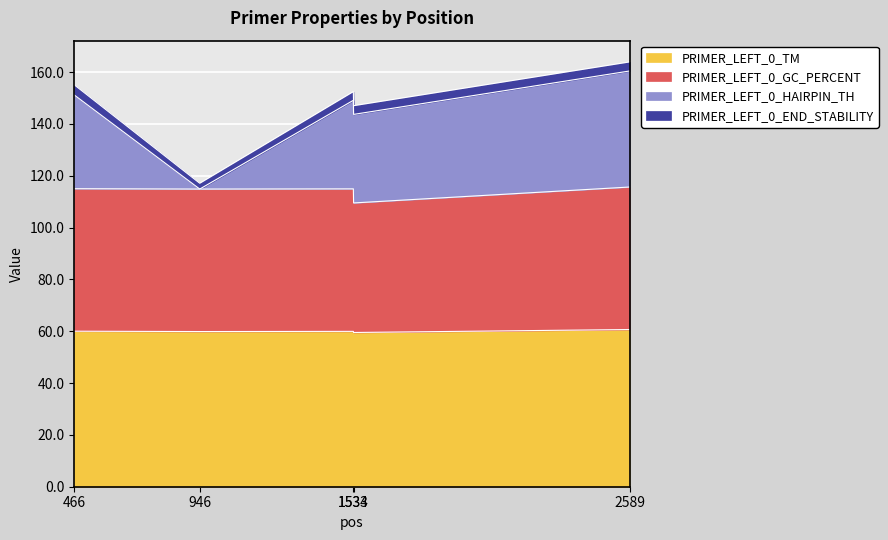

What is the lowest value of the PRIMER_LEFT_0_TM series?

59.5